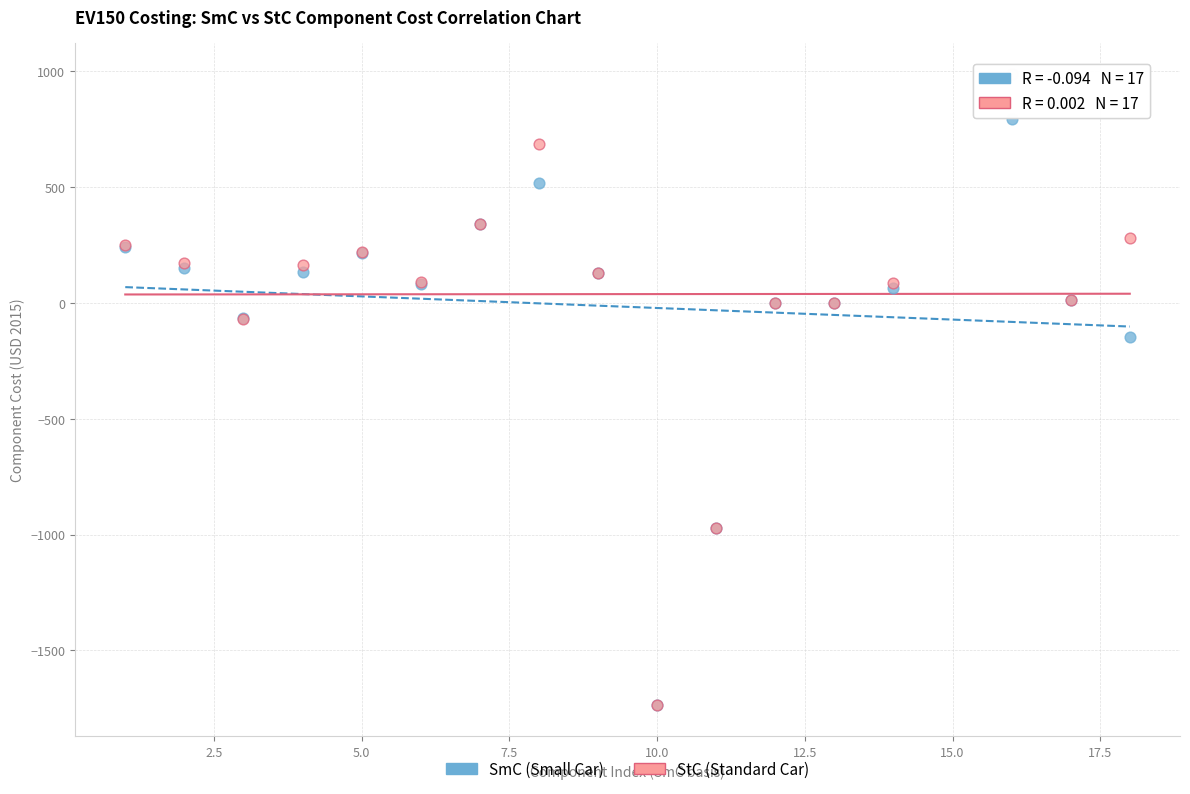

Which series reaches the maximum Y coordinate?

StC (Standard Car)